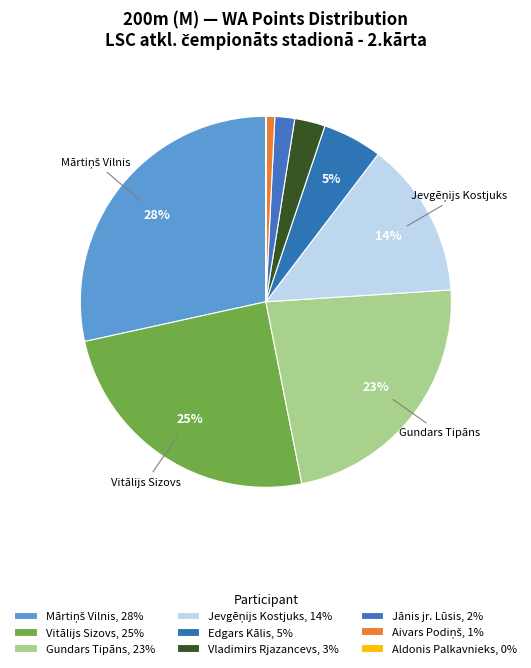

Rank the categories by value from lowest to highest.

Aldonis Palkavnieks, Aivars Podiņš, Jānis jr. Lūsis, Vladimirs Rjazancevs, Edgars Kālis, Jevgēņijs Kostjuks, Gundars Tipāns, Vitālijs Sizovs, Mārtiņš Vilnis